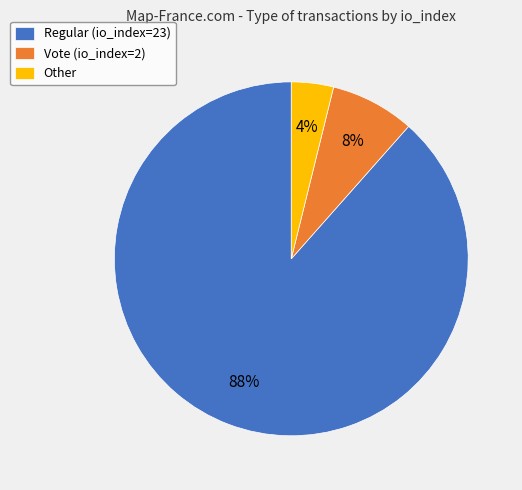

To the nearest percent, what is the average slice percentage?

33%